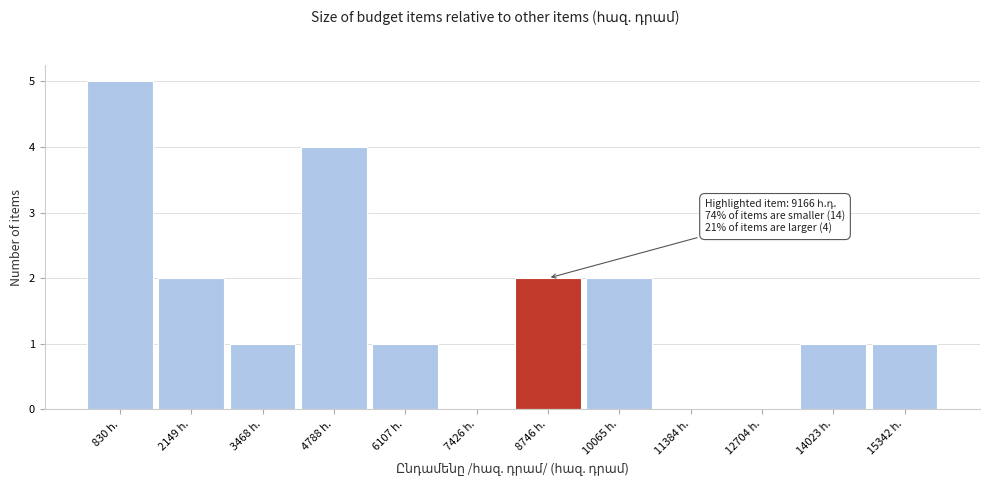

Over which range of the x-axis is the bar tallest?

200 to 1400